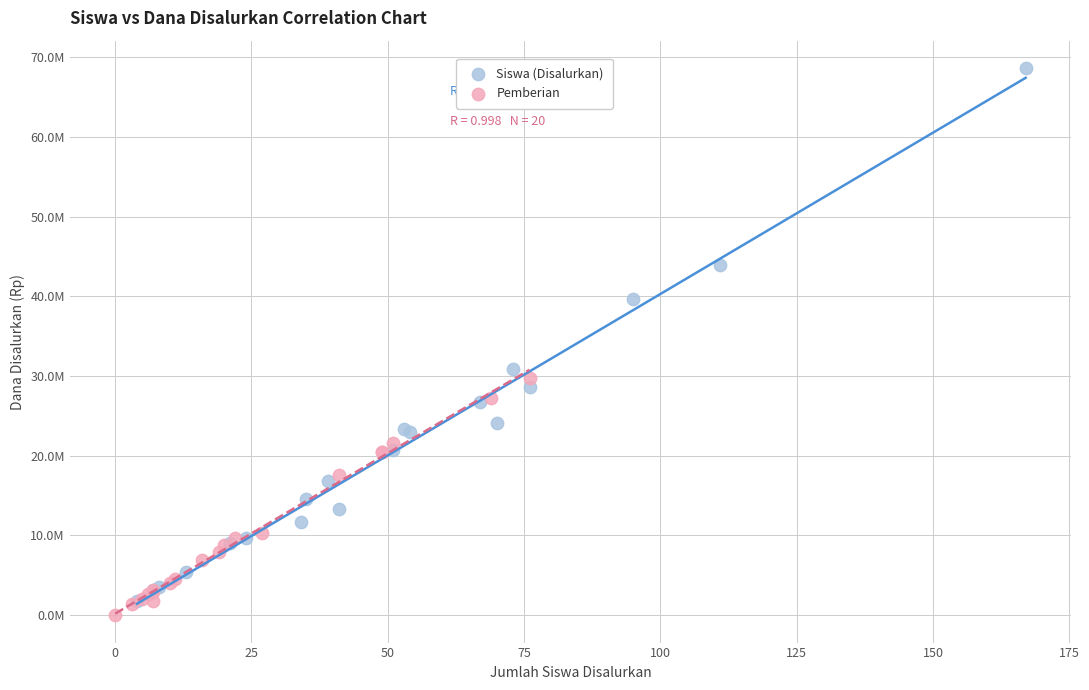

What are all the series names shown in the legend?

Siswa (Disalurkan), Pemberian